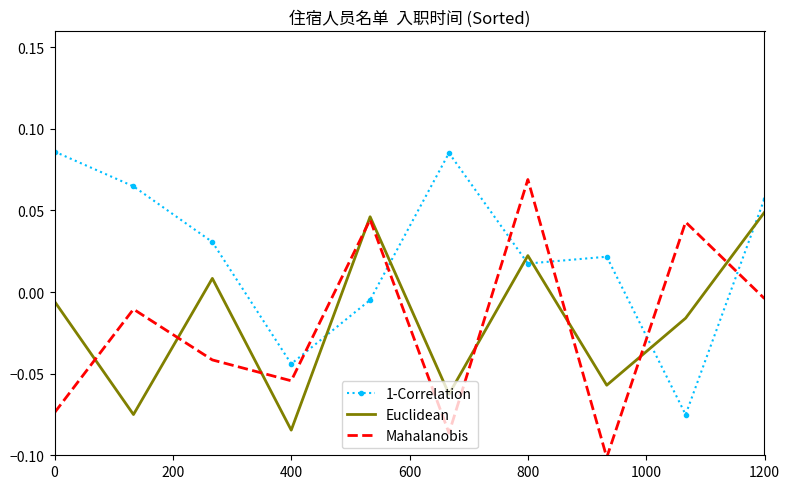

True or false: Mahalanobis and 1-Correlation intersect in this chart.

True